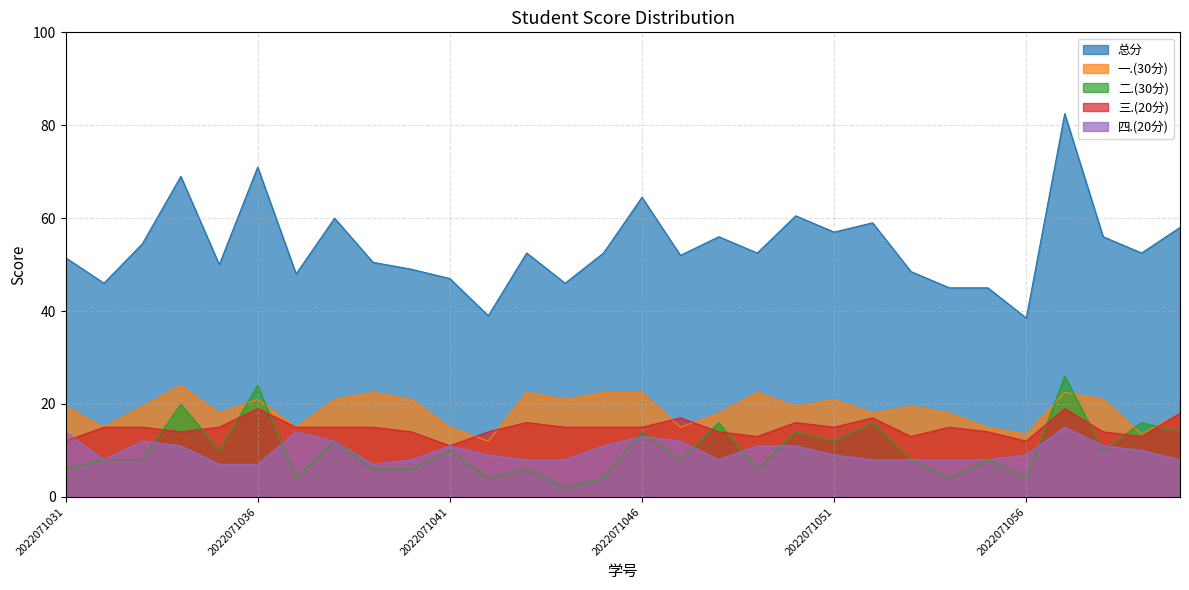

What value does the 一.(30分) series have at 2022071057?

22.5